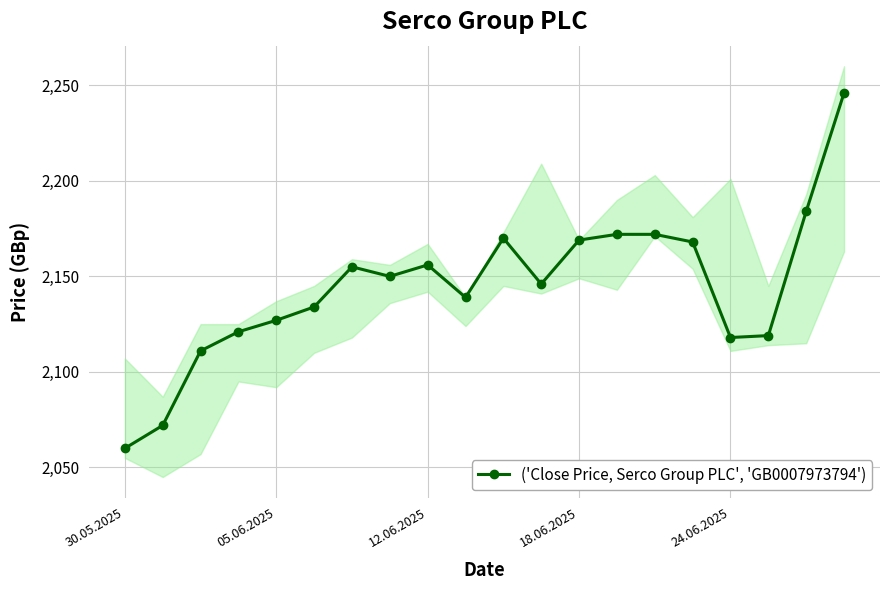

At which category does the data reach its first local valley?

7